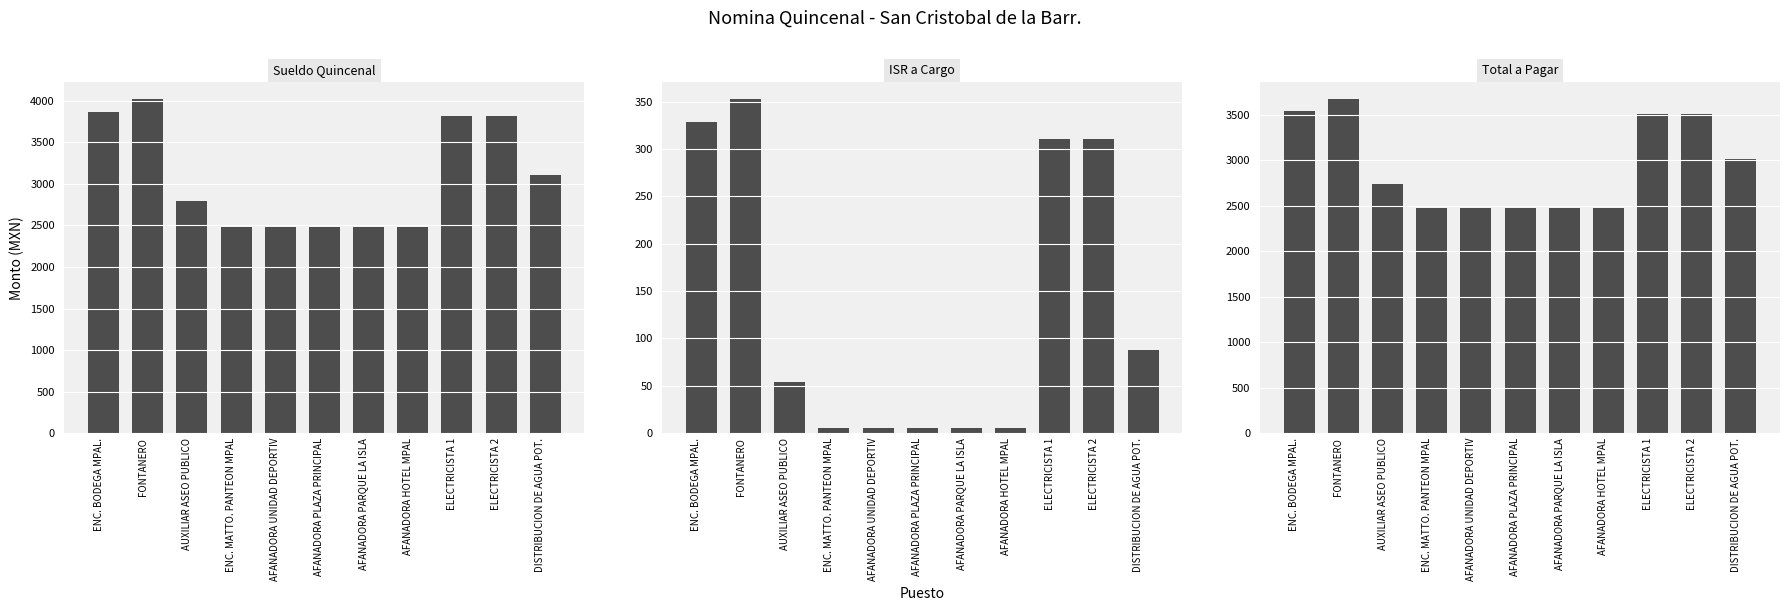

What is the minimum value for ISR a Cargo?

5.4